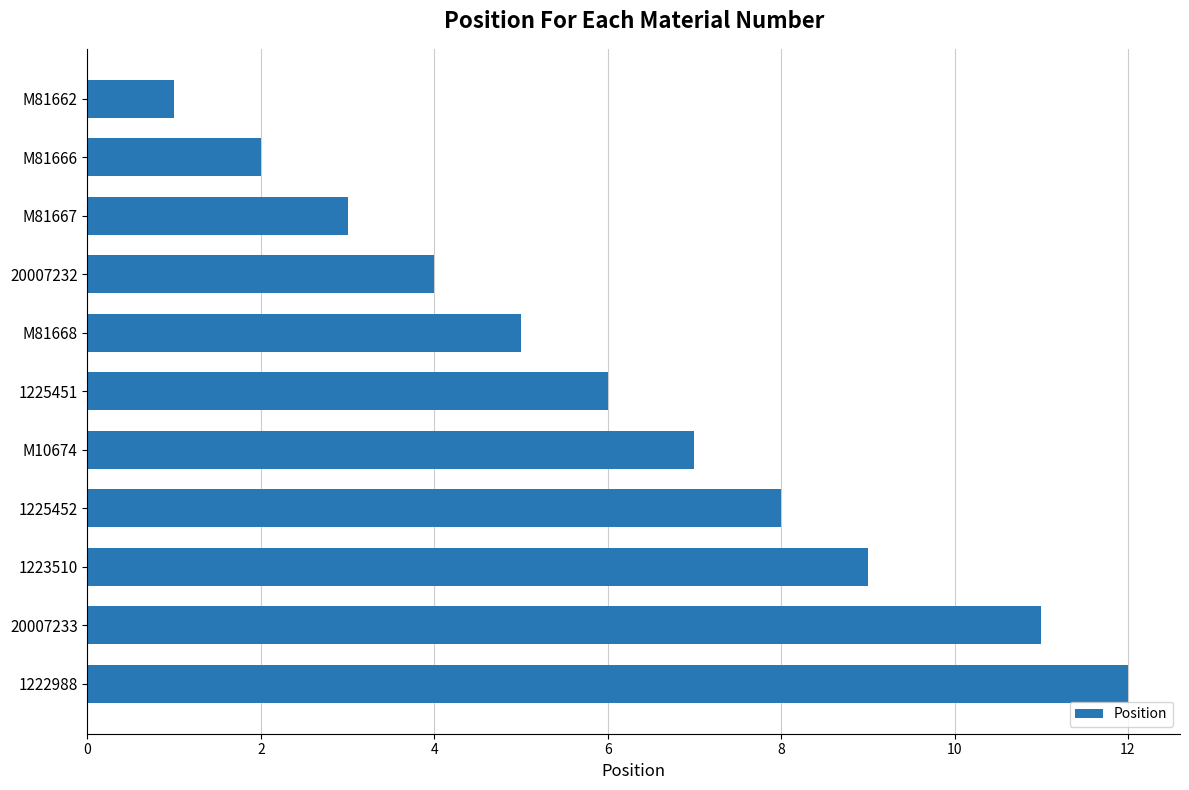

Rank the categories by value from lowest to highest.

M81662, M81666, M81667, 20007232, M81668, 1225451, M10674, 1225452, 1223510, 20007233, 1222988